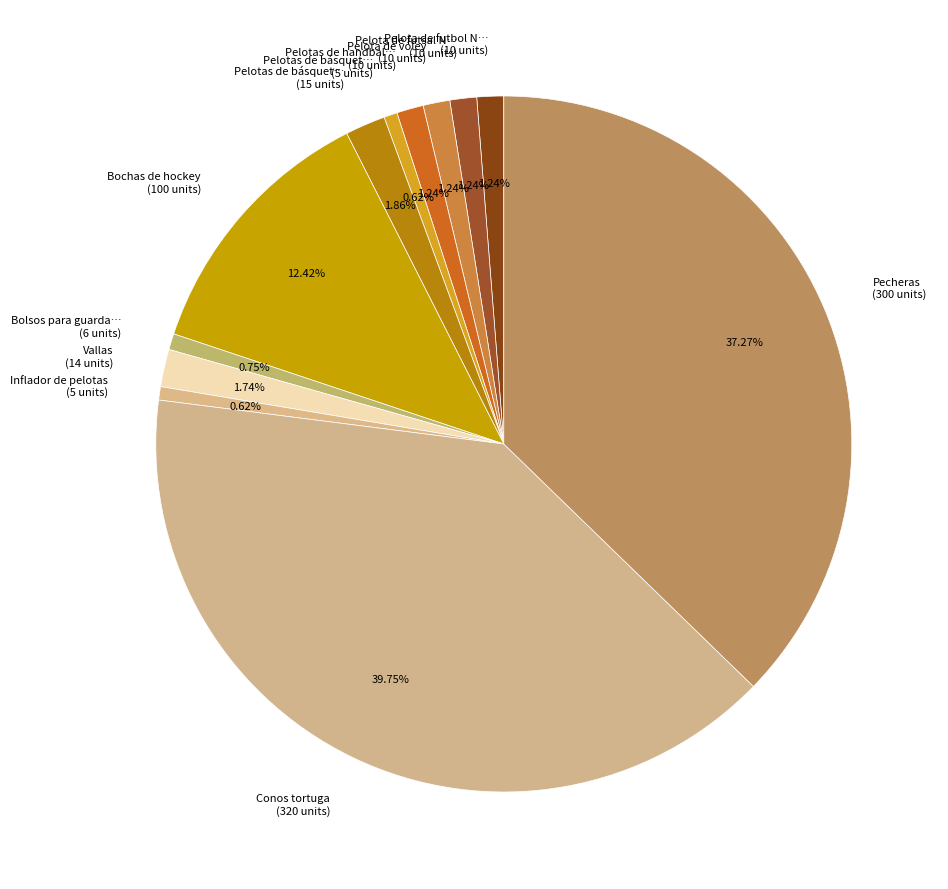

What is the largest slice in the pie chart?

Conos tortuga (320 units)